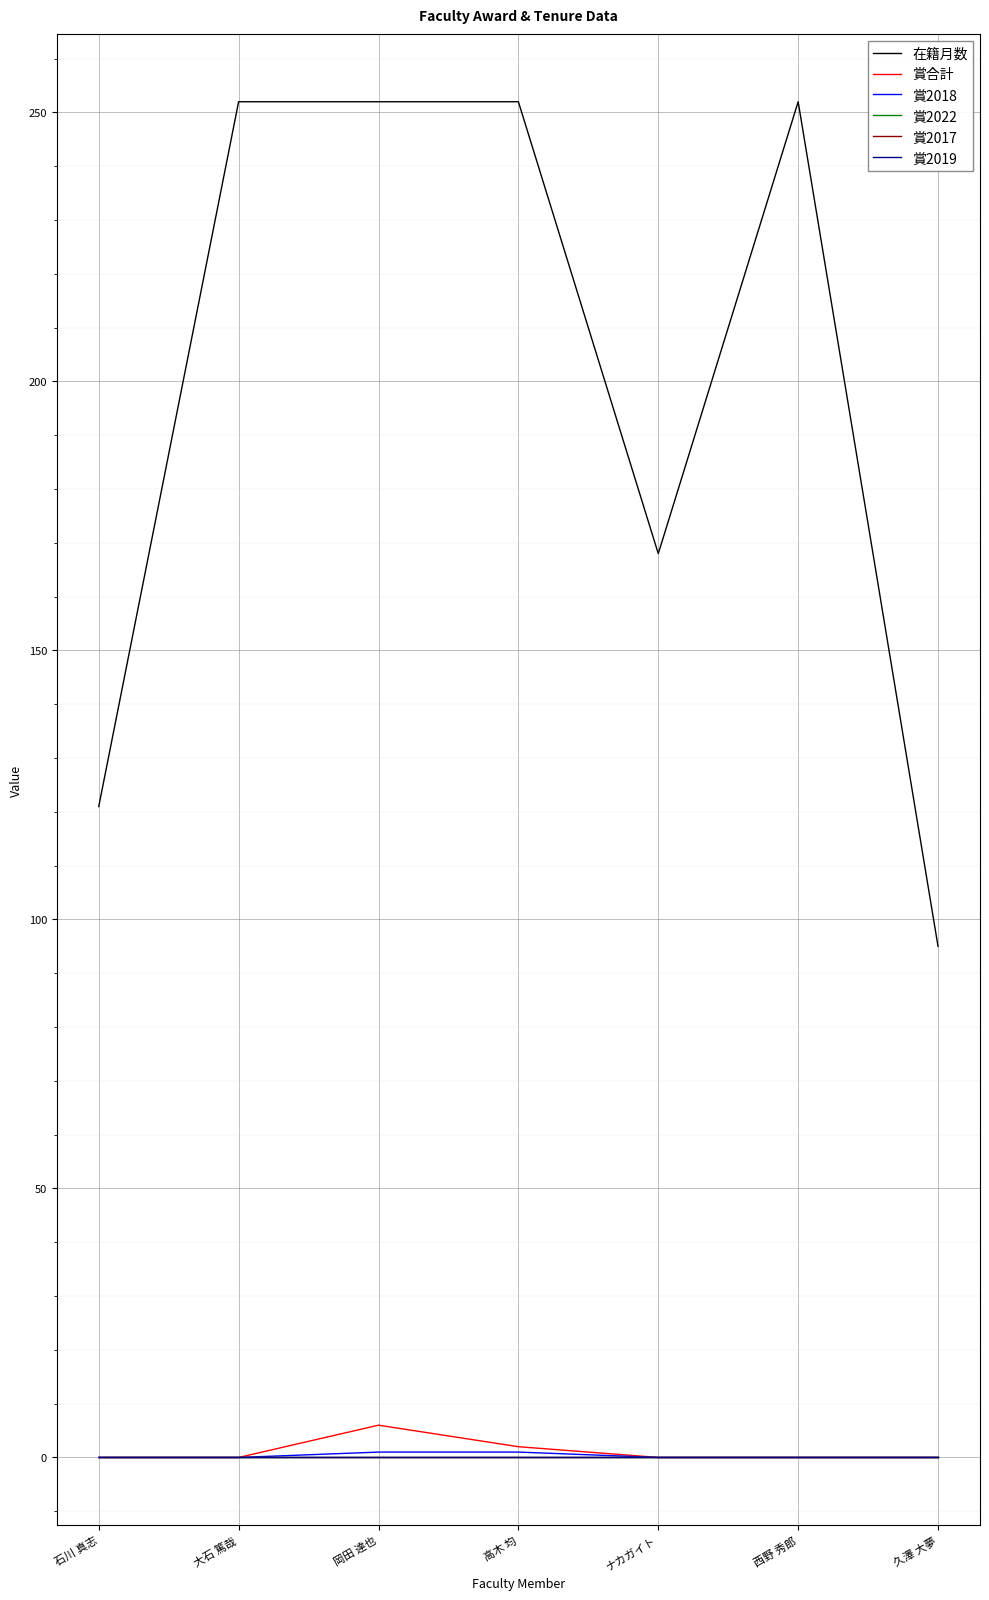

How many interior local peaks does the 賞合計 series have?

1